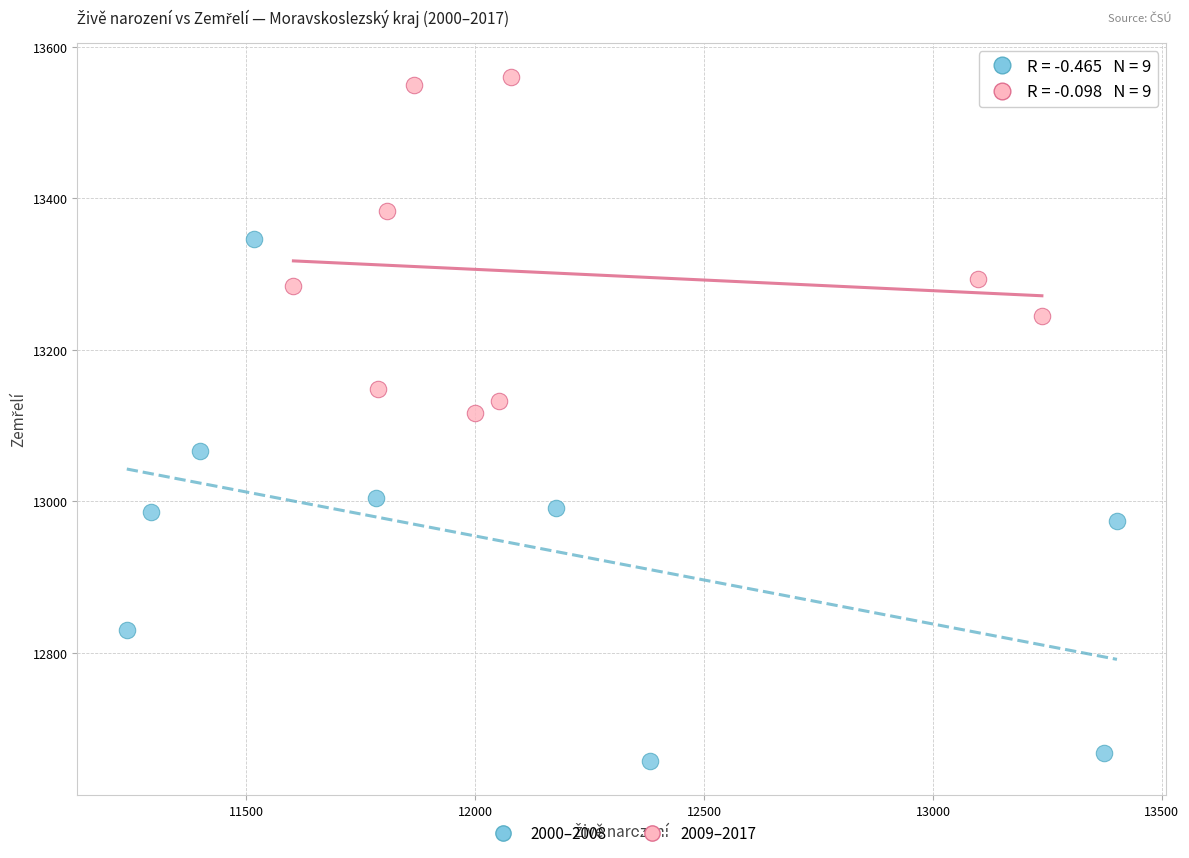

Which series has the largest Y range (max minus min)?

2000–2008